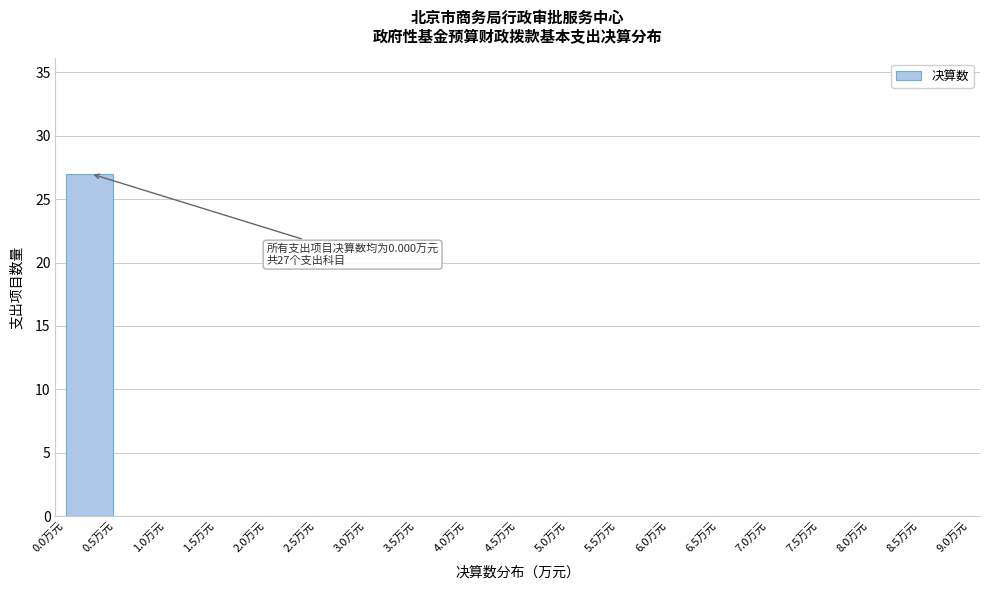

Reading right to left, extract all data points from this chart.

8.5万元=0	8.0万元=0	7.5万元=0	7.0万元=0	6.5万元=0	6.0万元=0	5.5万元=0	5.0万元=0	4.5万元=0	4.0万元=0	3.5万元=0	3.0万元=0	2.5万元=0	2.0万元=0	1.5万元=0	1.0万元=0	0.5万元=0	0.0万元=27